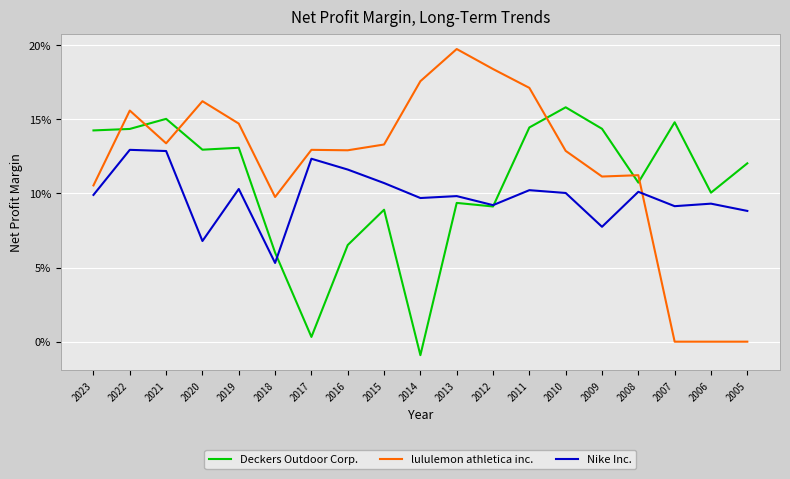

Which has a higher value, 2008 or 2006?

2008